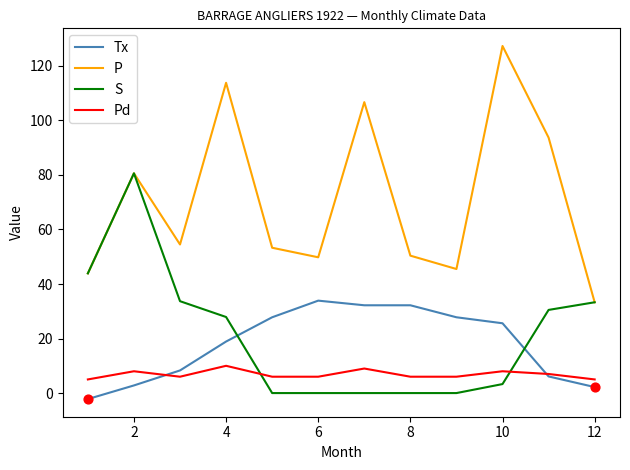

Which series has the largest total across all categories?

P